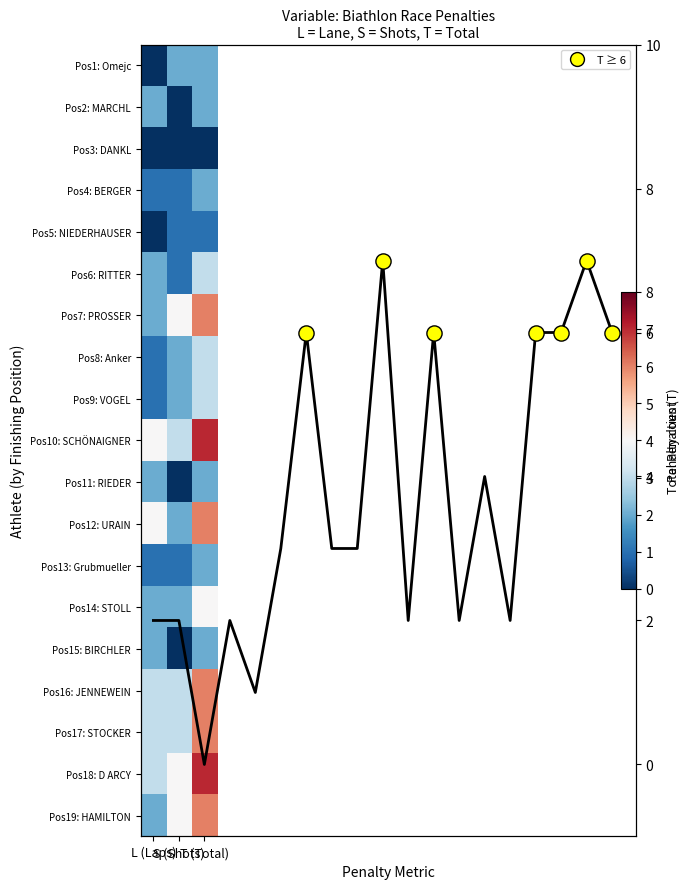

Which series has the largest total across all categories?

Pos10: SCHÖNAIGNER